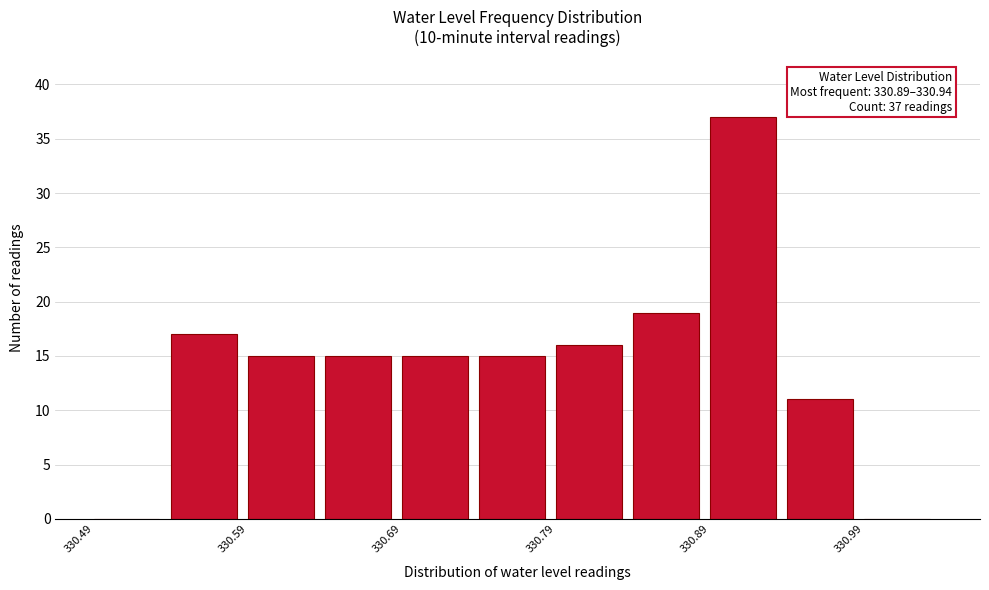

Over which range of the x-axis is the bar tallest?

330.89 to 330.94